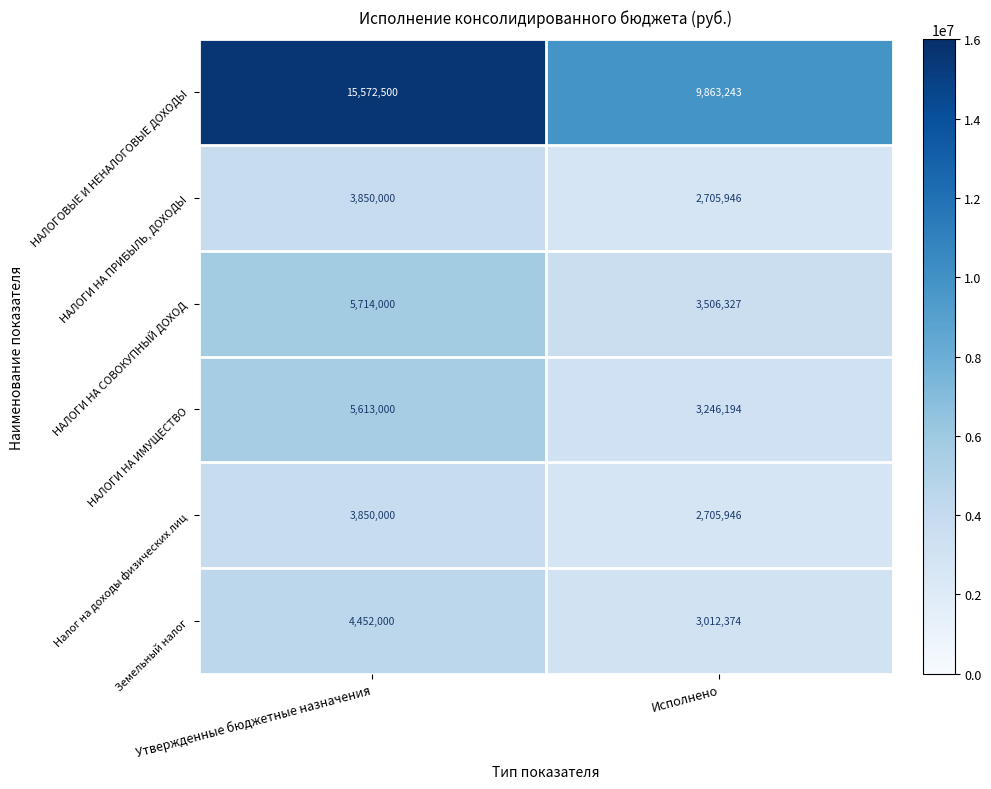

At which label does НАЛОГИ НА ИМУЩЕСТВО reach its peak?

Утвержденные бюджетные назначения